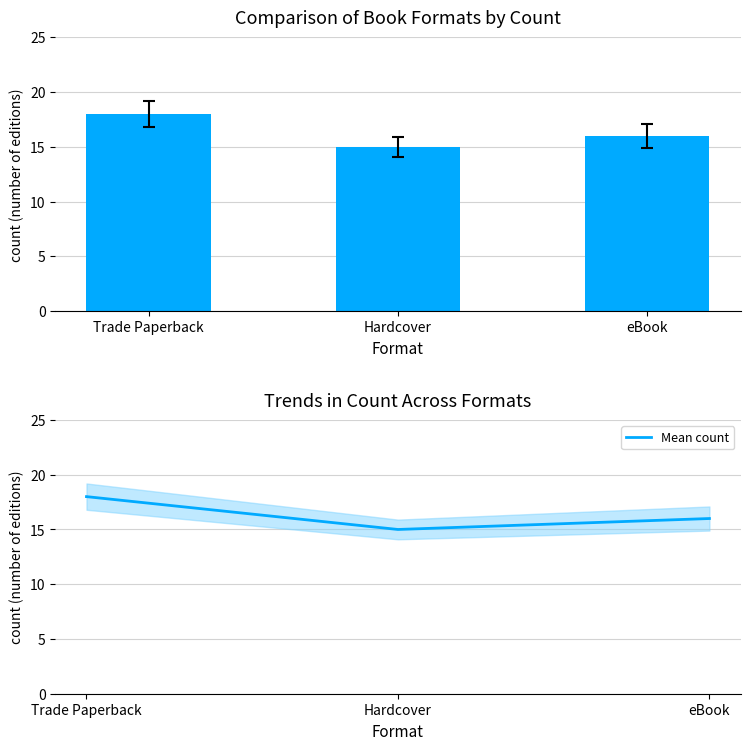

Reading right to left, extract all data points from this chart.

Count: 16	15	18
Mean count: 16	15	18